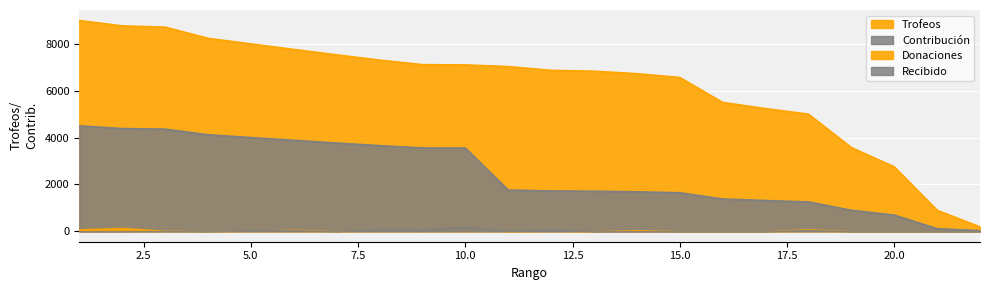

Is it true that Trofeos equals 6566 at 15?

True